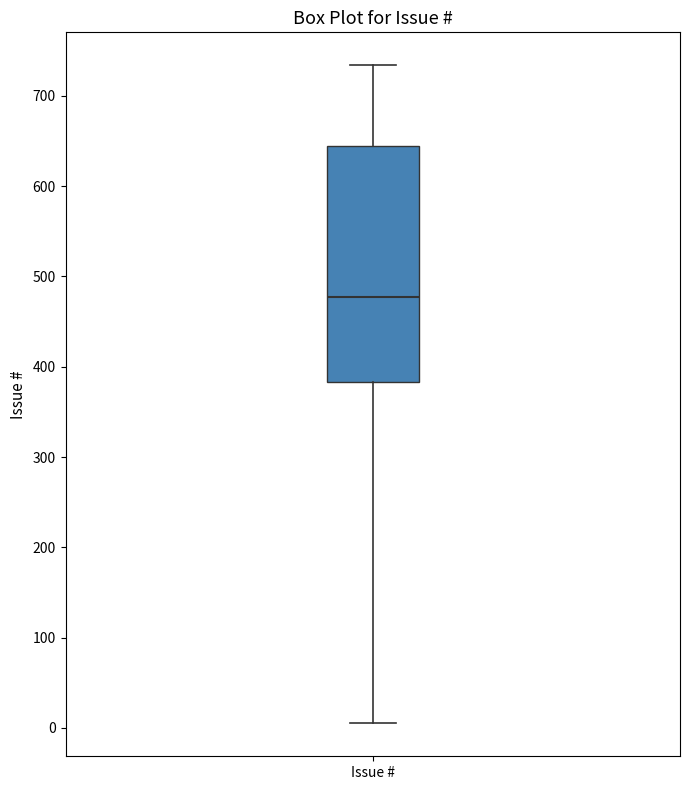

Where does the upper whisker of the box for Issue # end on the y-axis? The values are not printed on the chart, so give them approximately, as read against the axis.

730